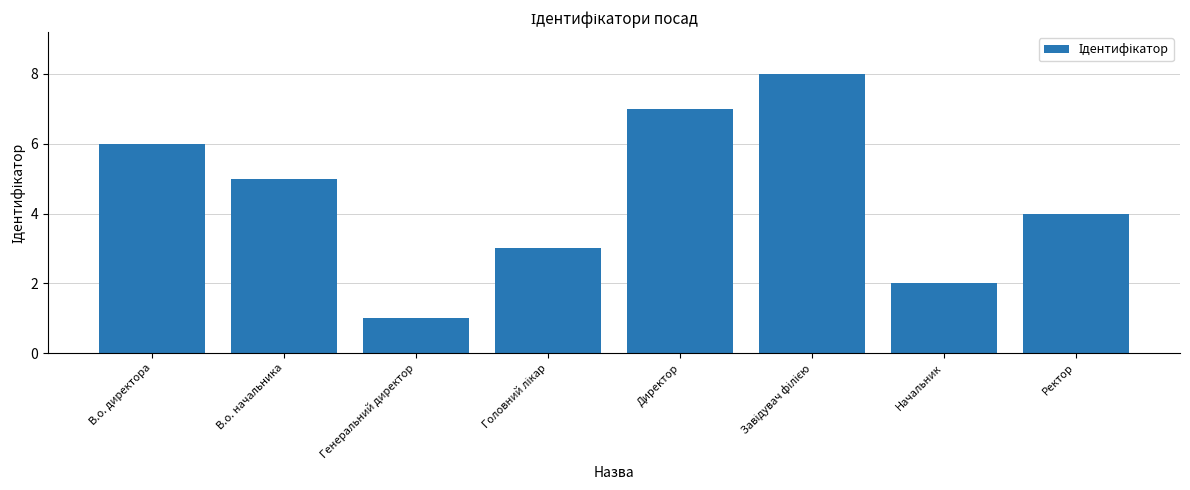

Reading left to right, what are all the values shown in this chart?

6	5	1	3	7	8	2	4